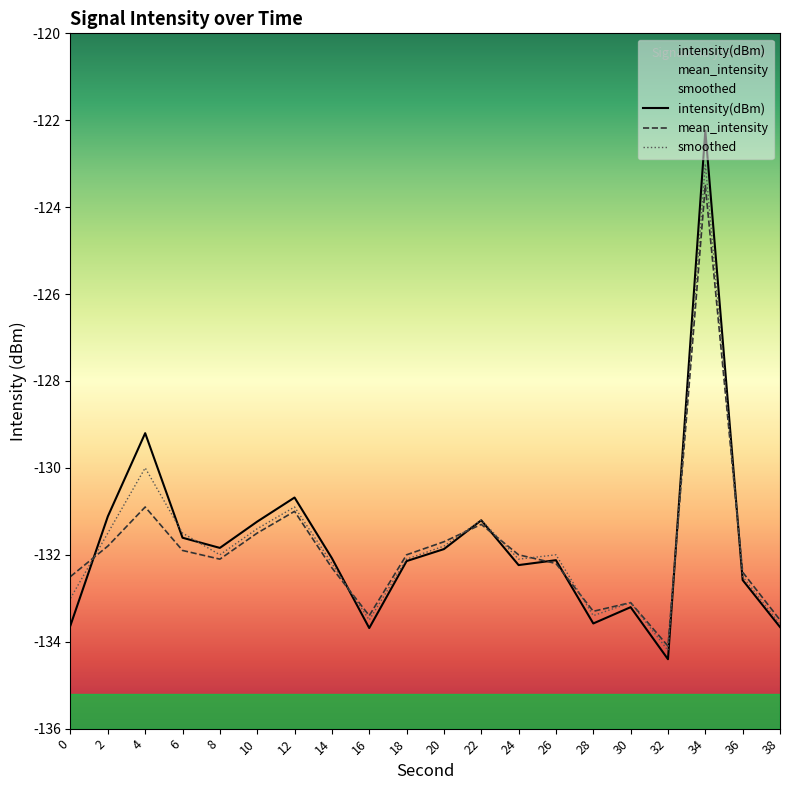

What is the total value across all series at 38?

-400.8